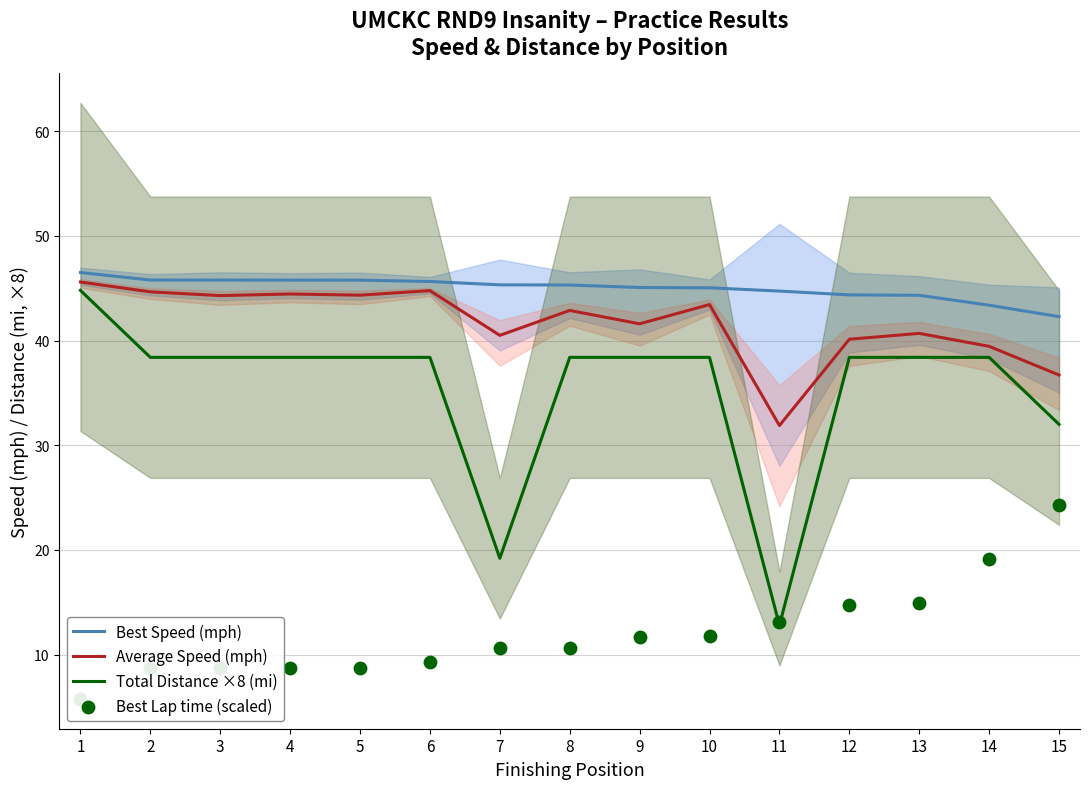

At which category is the sum across all series the highest?

1